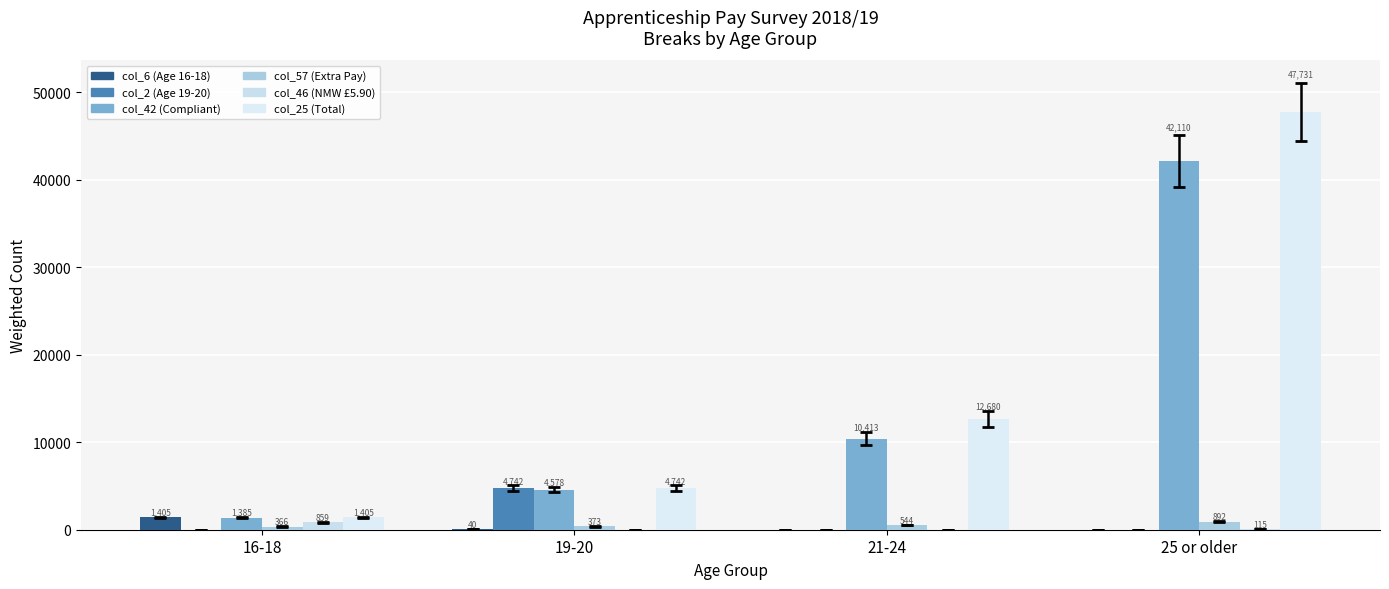

What position from the left is 19-20?

2